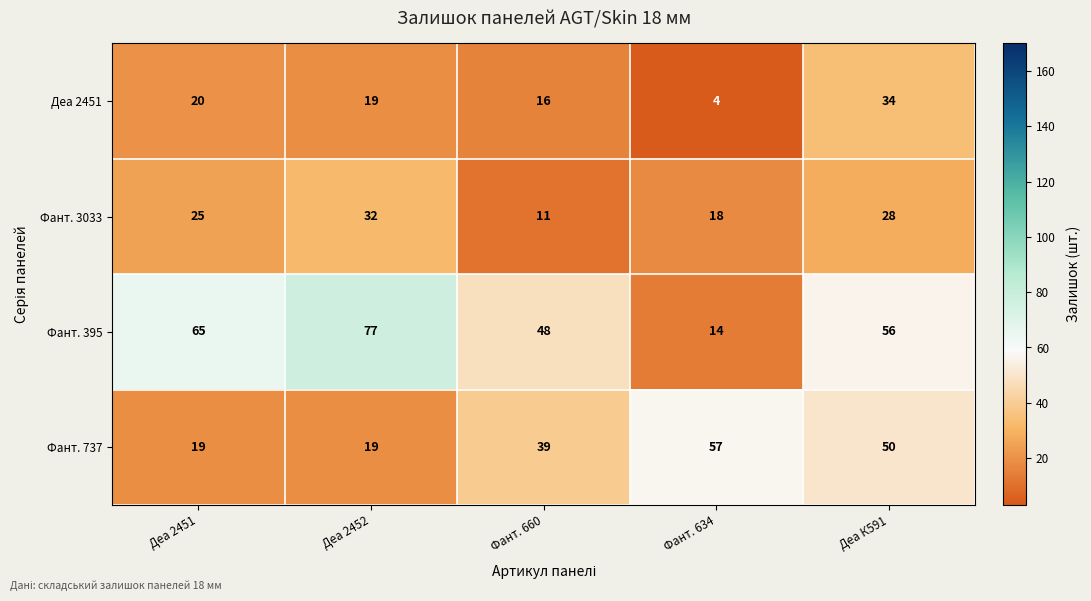

Reading right to left, what are all the values shown in this chart?

Деа 2451: 34	4	16	19	20
Фант. 3033: 28	18	11	32	25
Фант. 395: 56	14	48	77	65
Фант. 737: 50	57	39	19	19